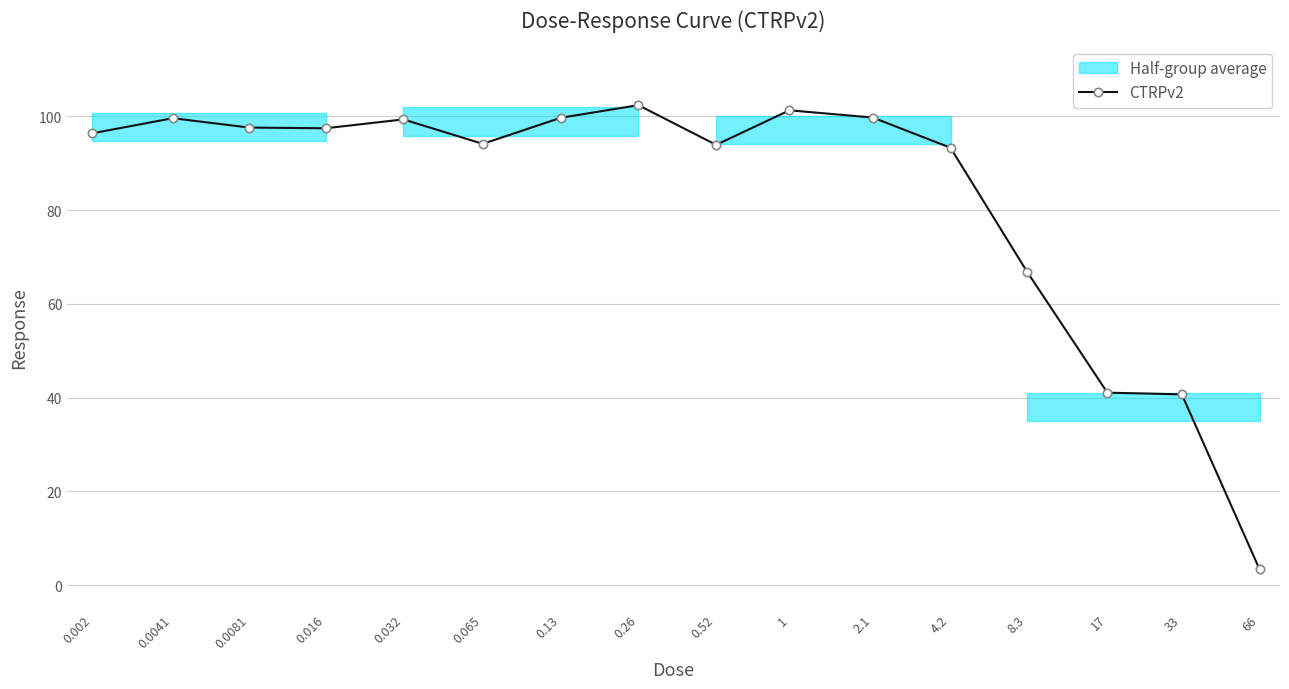

Where is the data nearest to the value 52?

17